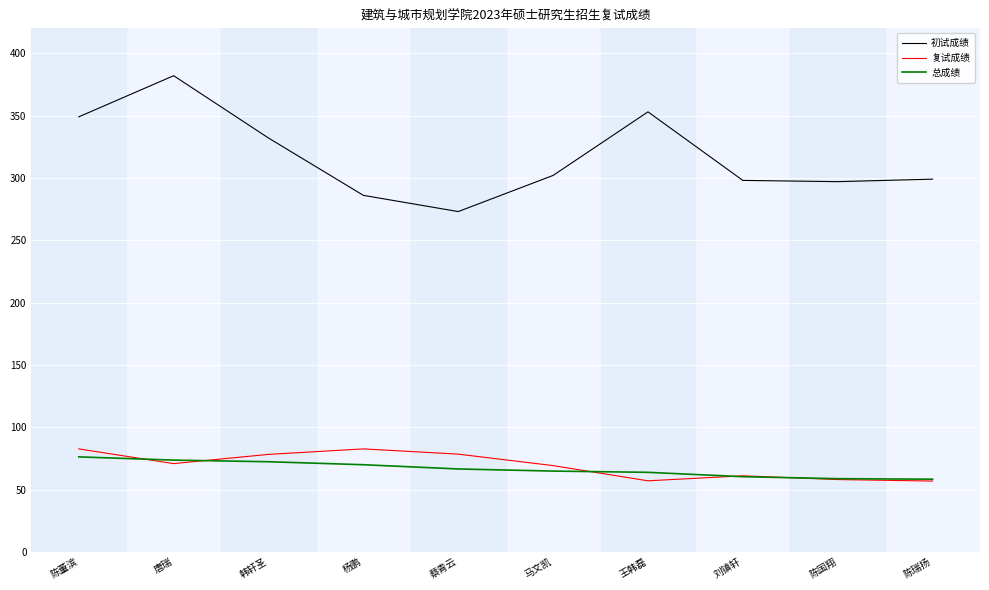

What is the difference between the highest and lowest values at 陈国翔?

239.0